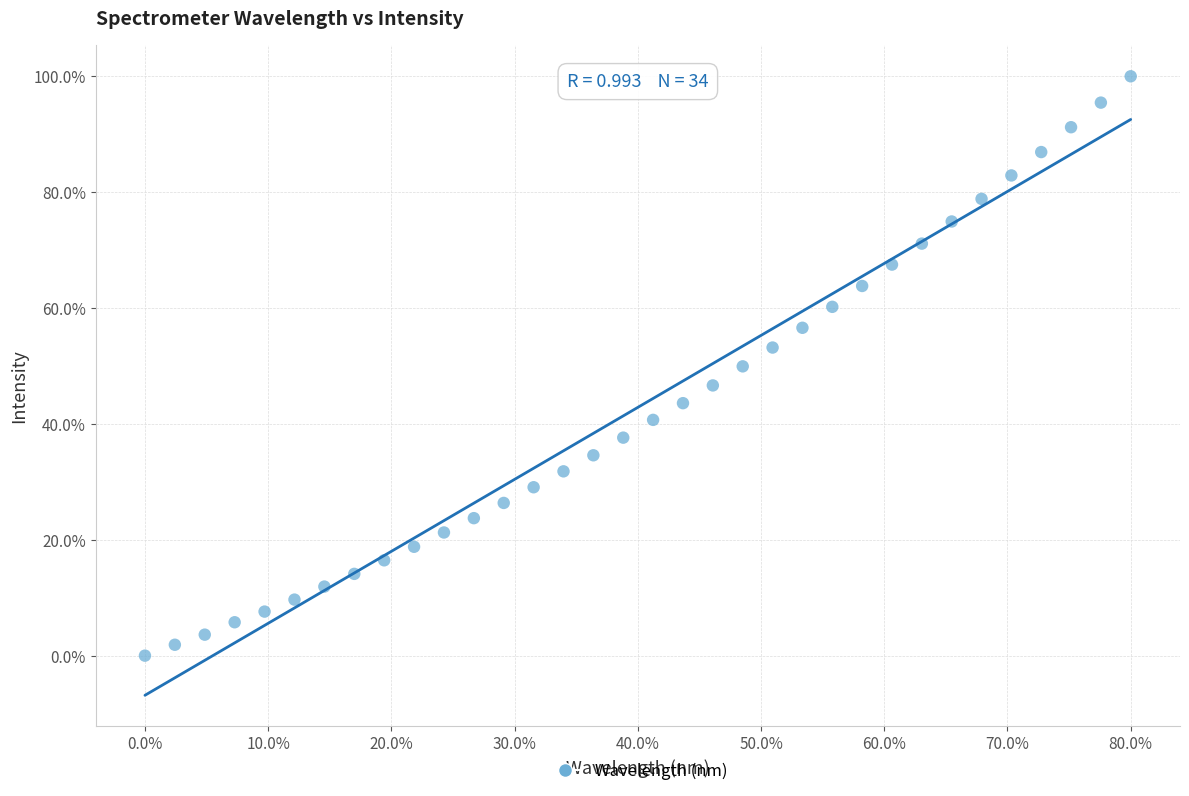

What is the range of Y values (max minus min)?

100.0